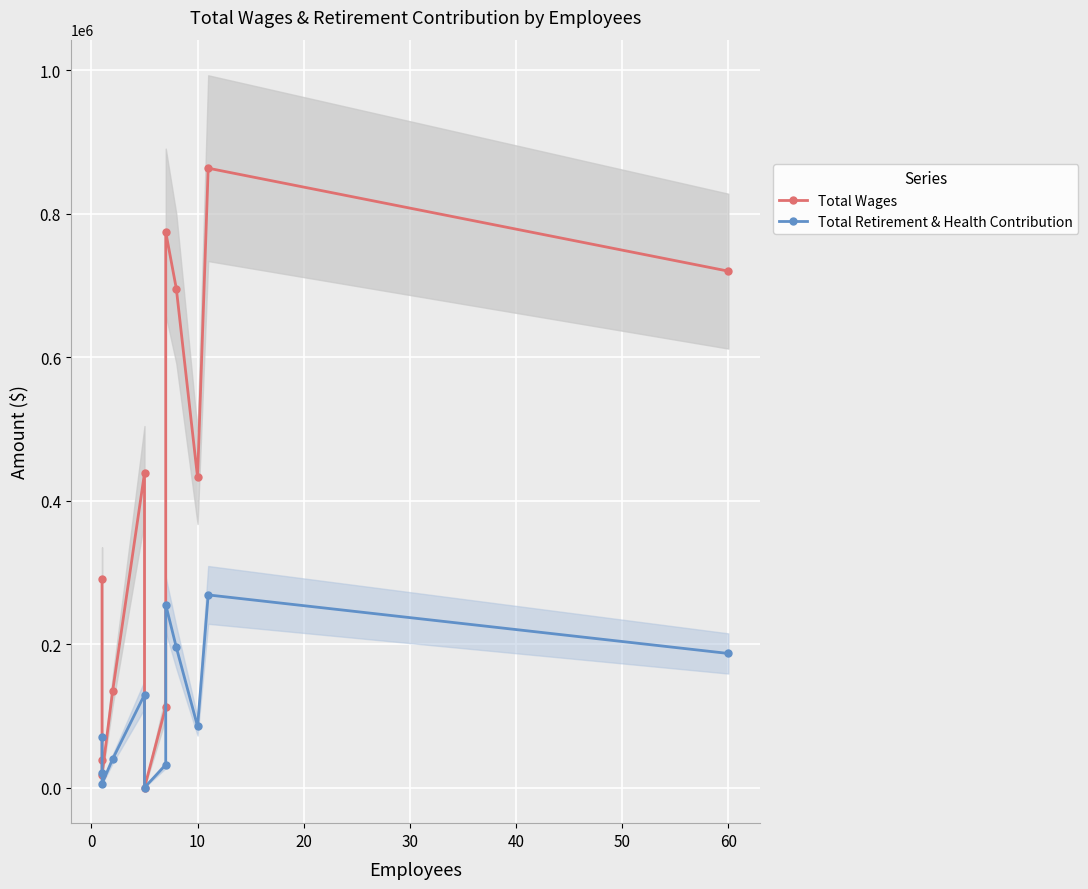

How many lines are shown in the chart?

2